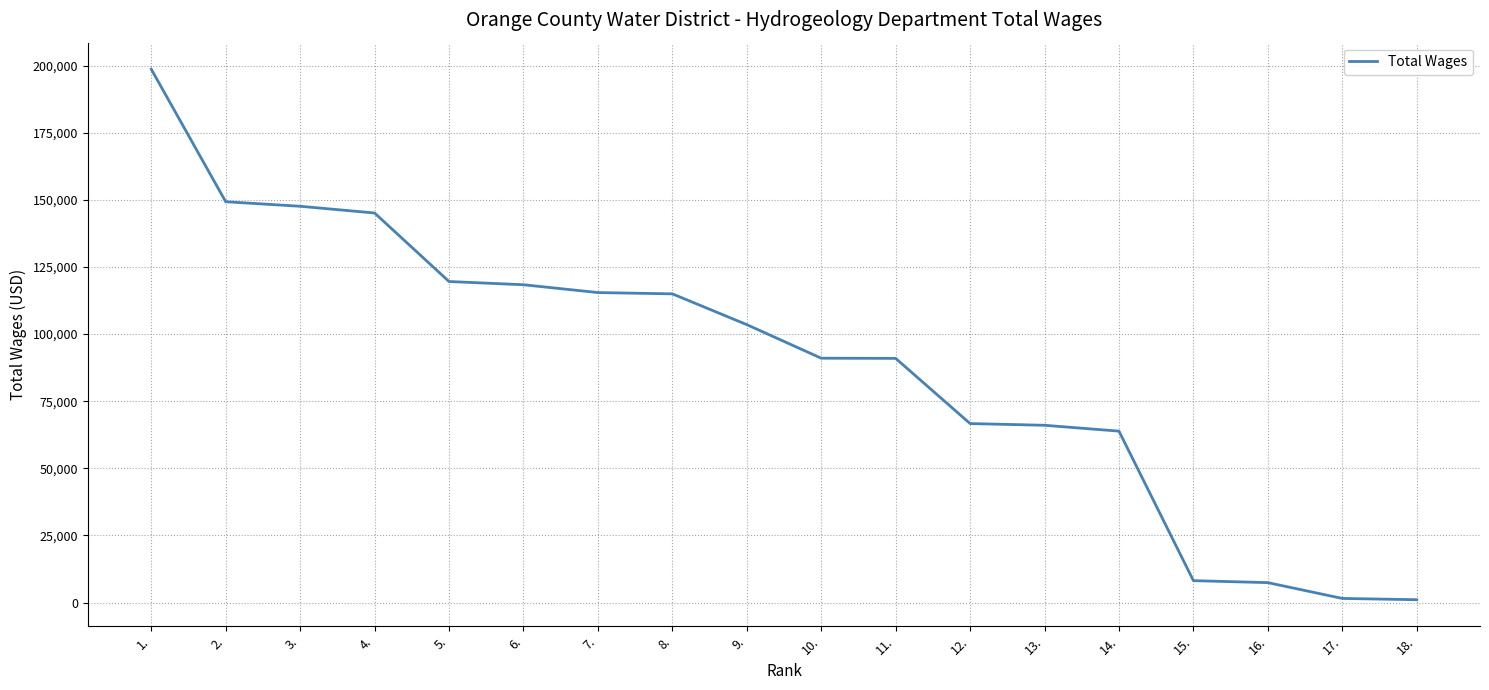

What is the maximum value shown in the chart?

198631